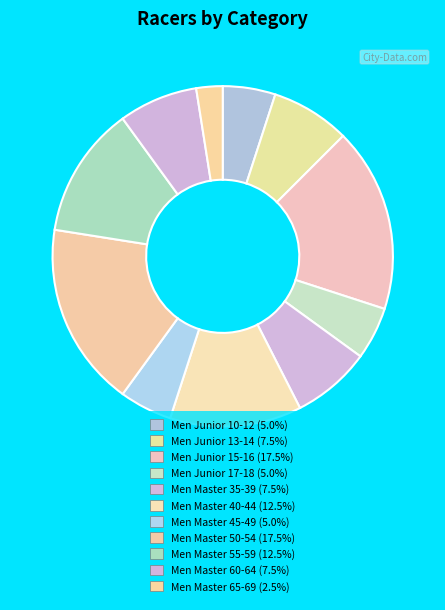

To the nearest percent, what is the combined percentage of Men Junior 15-16 and Men Junior 13-14?

25%